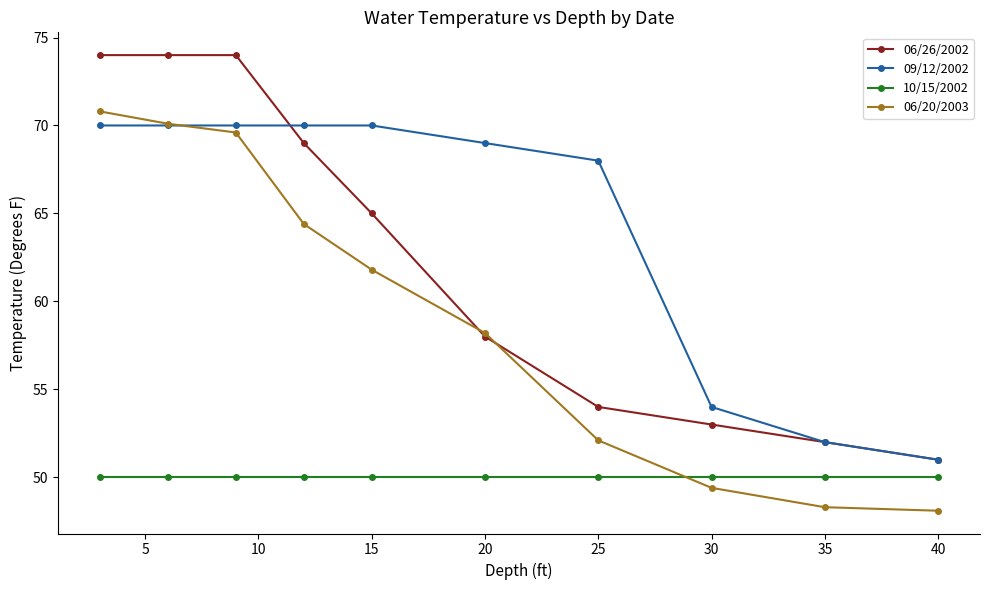

Reading left to right, what are all the values shown in this chart?

06/26/2002: 74.0	74.0	74.0	69.0	65.0	58.0	54.0	53.0	52.0	51.0
09/12/2002: 70.0	70.0	70.0	70.0	70.0	69.0	68.0	54.0	52.0	51.0
10/15/2002: 50.0	50.0	50.0	50.0	50.0	50.0	50.0	50.0	50.0	50.0
06/20/2003: 70.8	70.1	69.6	64.4	61.8	58.2	52.1	49.4	48.3	48.1